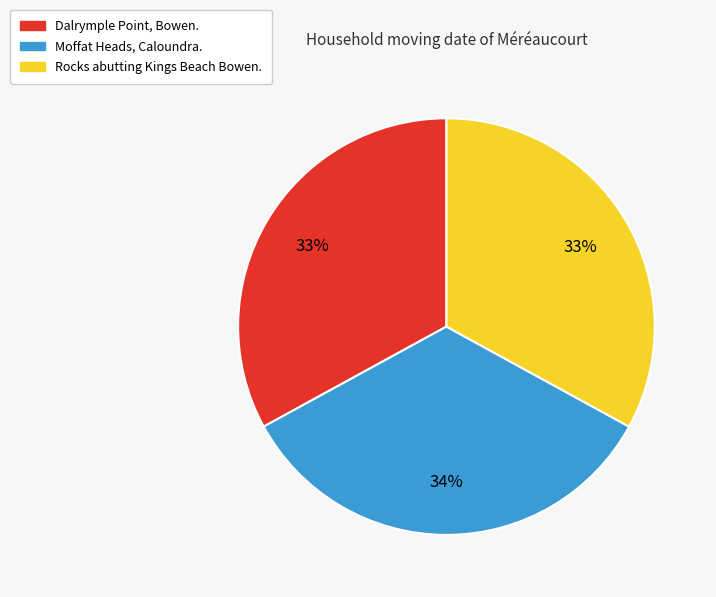

Approximately how many times larger is the value at Moffat Heads, Caloundra. compared to Rocks abutting Kings Beach Bowen.?

1.0